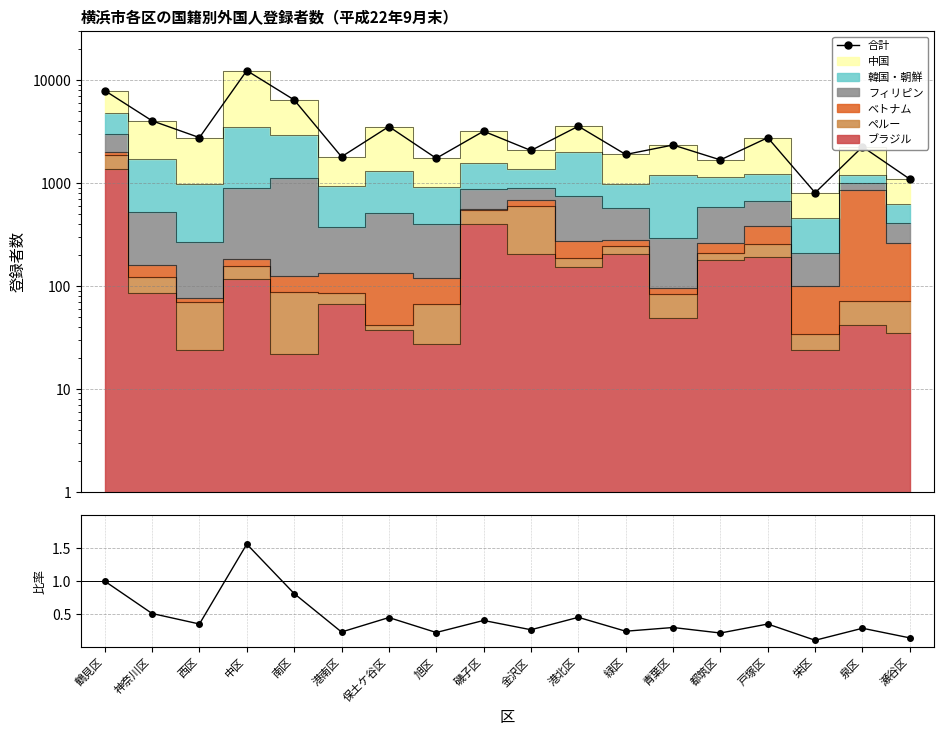

Which series has the largest total across all categories?

合計